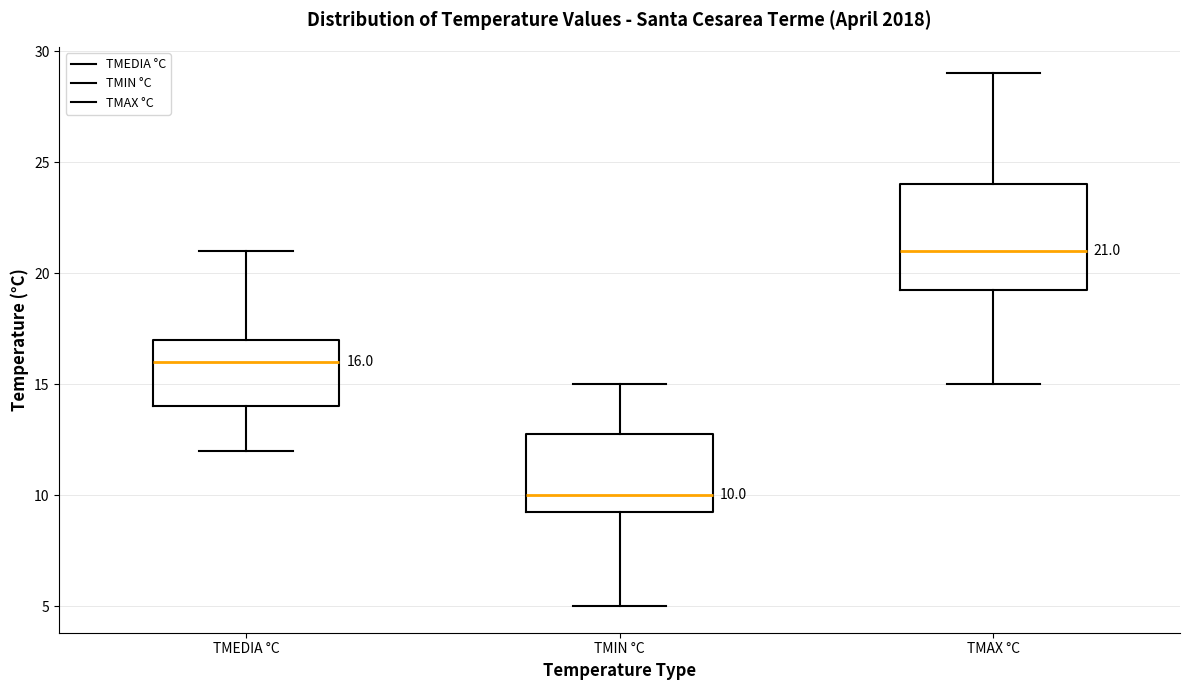

Which box has the highest median line?

TMAX °C